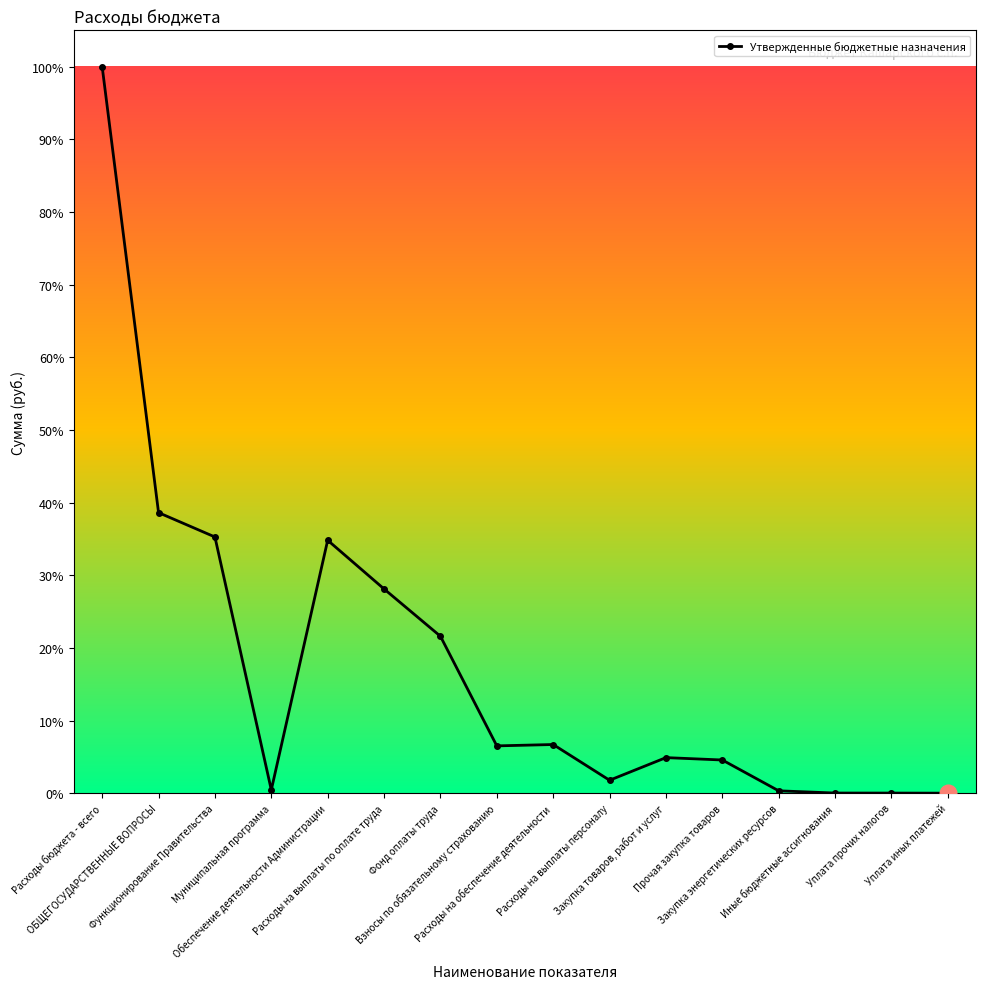

What is the label of the 10th point from the left?

Расходы на выплаты персоналу